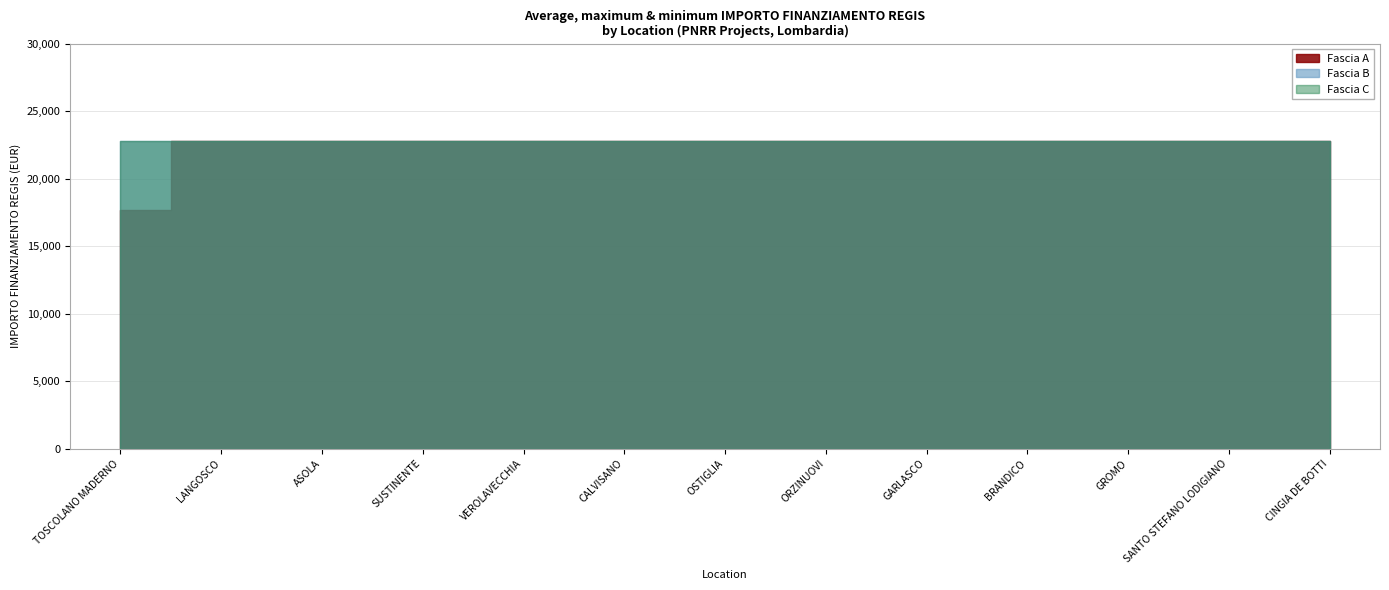

Reading left to right, extract all data points from this chart.

Fascia A: TOSCOLANO MADERNO=17674.8	LANGOSCO=22750.0	ASOLA=22750.0	SUSTINENTE=22750.0	VEROLAVECCHIA=22750.0	CALVISANO=22750.0	OSTIGLIA=22750.0	ORZINUOVI=22750.0	GARLASCO=22750.0	BRANDICO=22750.0	GROMO=22750.0	SANTO STEFANO LODIGIANO=22750.0	CINGIA DE BOTTI=22750.0
Fascia B: TOSCOLANO MADERNO=22750.0	LANGOSCO=22750.0	ASOLA=22750.0	SUSTINENTE=22750.0	VEROLAVECCHIA=22750.0	CALVISANO=22750.0	OSTIGLIA=22750.0	ORZINUOVI=22750.0	GARLASCO=22750.0	BRANDICO=22750.0	GROMO=22750.0	SANTO STEFANO LODIGIANO=22750.0	CINGIA DE BOTTI=22750.0
Fascia C: TOSCOLANO MADERNO=22750.0	LANGOSCO=22750.0	ASOLA=22750.0	SUSTINENTE=22750.0	VEROLAVECCHIA=22750.0	CALVISANO=22750.0	OSTIGLIA=22750.0	ORZINUOVI=22750.0	GARLASCO=22750.0	BRANDICO=22750.0	GROMO=22750.0	SANTO STEFANO LODIGIANO=22750.0	CINGIA DE BOTTI=22750.0